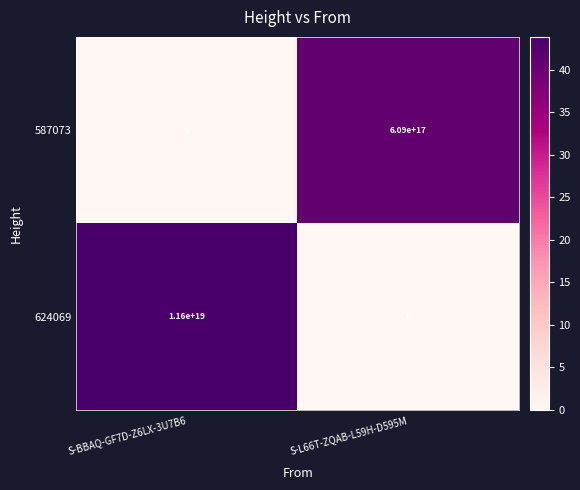

Which series has the largest range (max minus min)?

624069